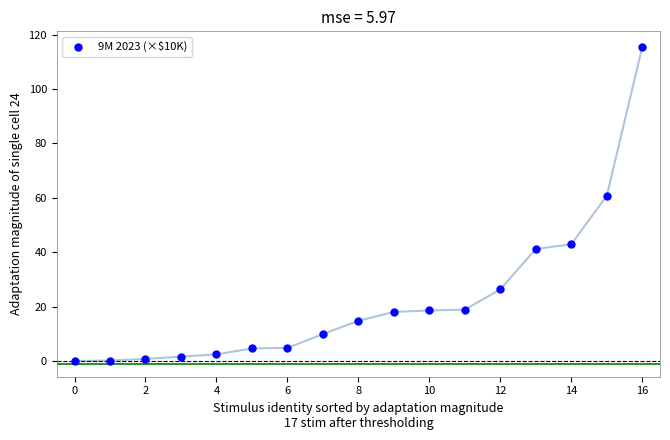

What is the range of Y values (max minus min)?

115.4